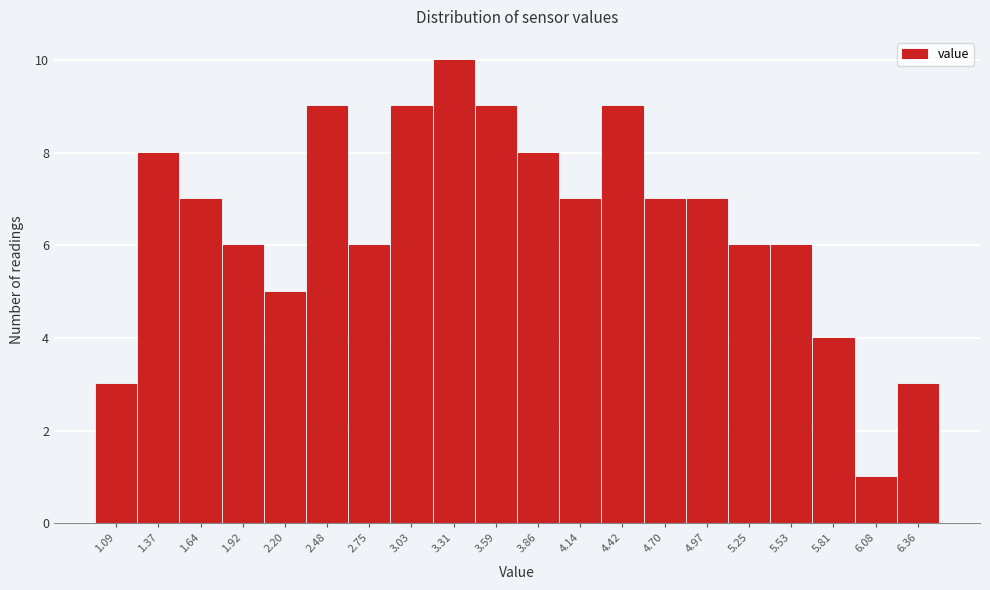

Reading left to right, list every bar in this chart as the range it spans on the x-axis followed by its height. Neither the bar edges nor the heights are printed on the chart, so give them approximately, as read against the axes.

0.95 to 1.25: 3
1.25 to 1.50: 8
1.50 to 1.80: 7
1.80 to 2.05: 6
2.05 to 2.35: 5
2.35 to 2.60: 9
2.60 to 2.90: 6
2.90 to 3.15: 9
3.15 to 3.45: 10
3.45 to 3.75: 9
3.75 to 4.00: 8
4.00 to 4.30: 7
4.30 to 4.55: 9
4.55 to 4.85: 7
4.85 to 5.10: 7
5.10 to 5.40: 6
5.40 to 5.65: 6
5.65 to 5.95: 4
5.95 to 6.20: 1
6.20 to 6.50: 3